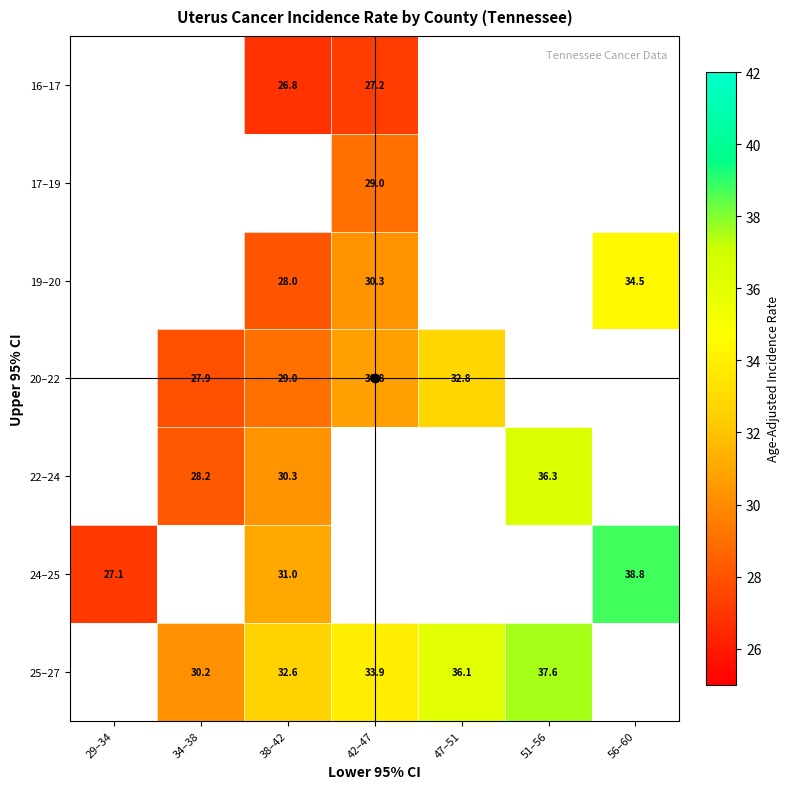

Which series has the largest range (max minus min)?

24–25